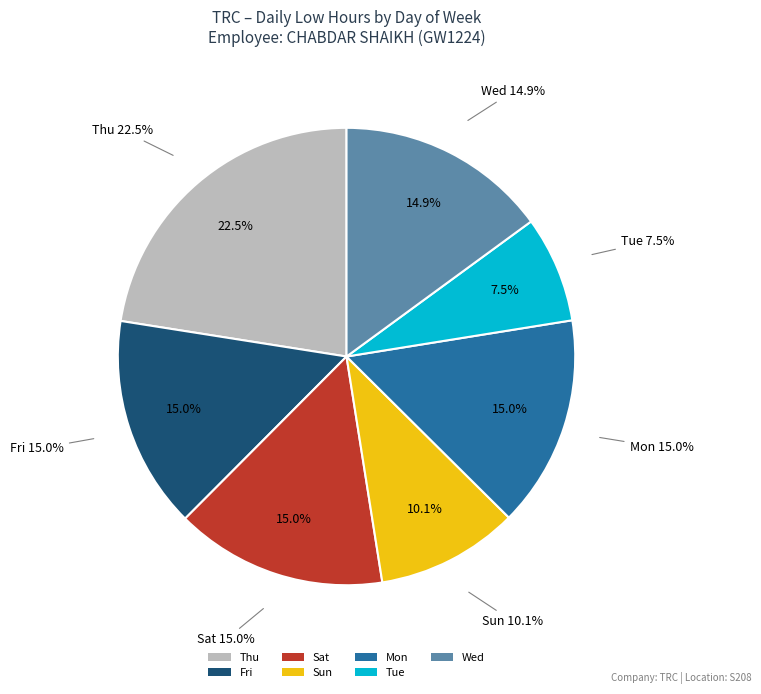

Does Fri represent more than half of the total?

No